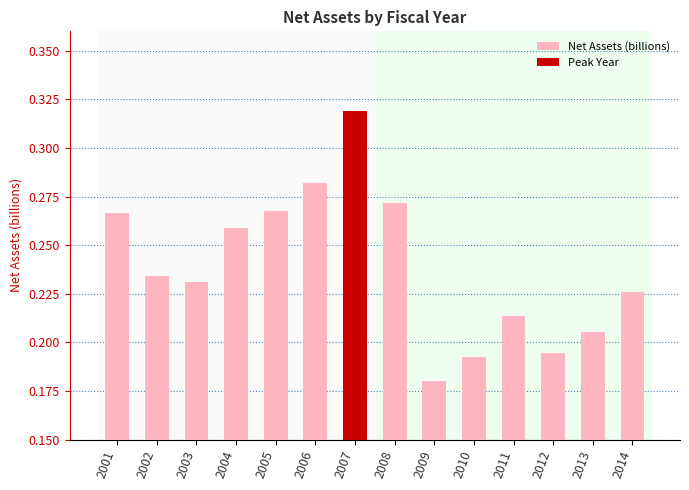

Where is the data nearest to the value 0?

2009